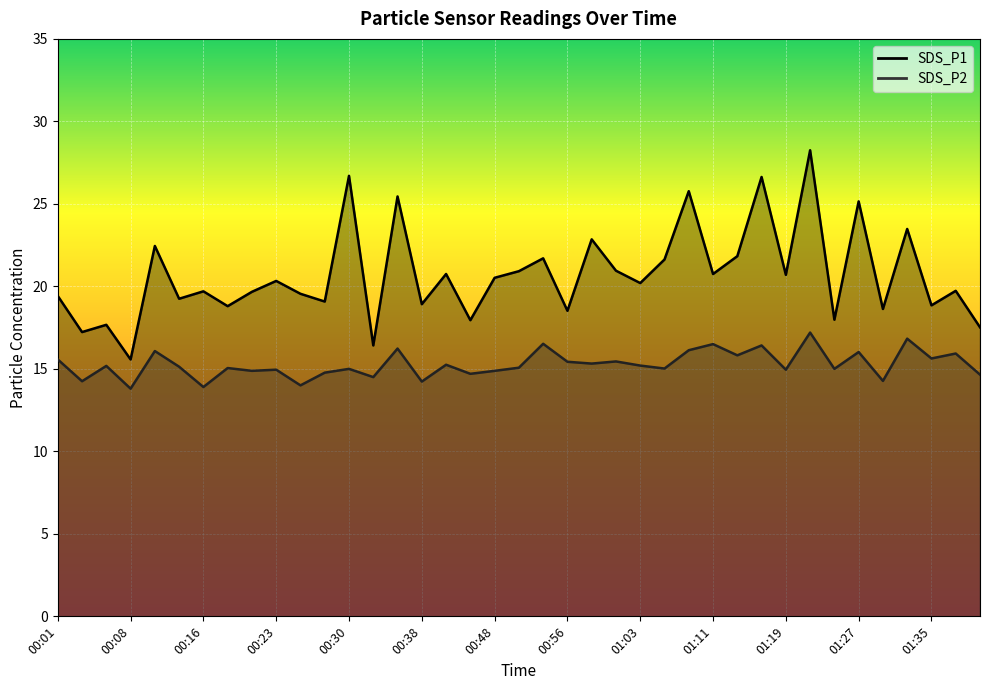

True or false: SDS_P2 and SDS_P1 cross at least once.

False